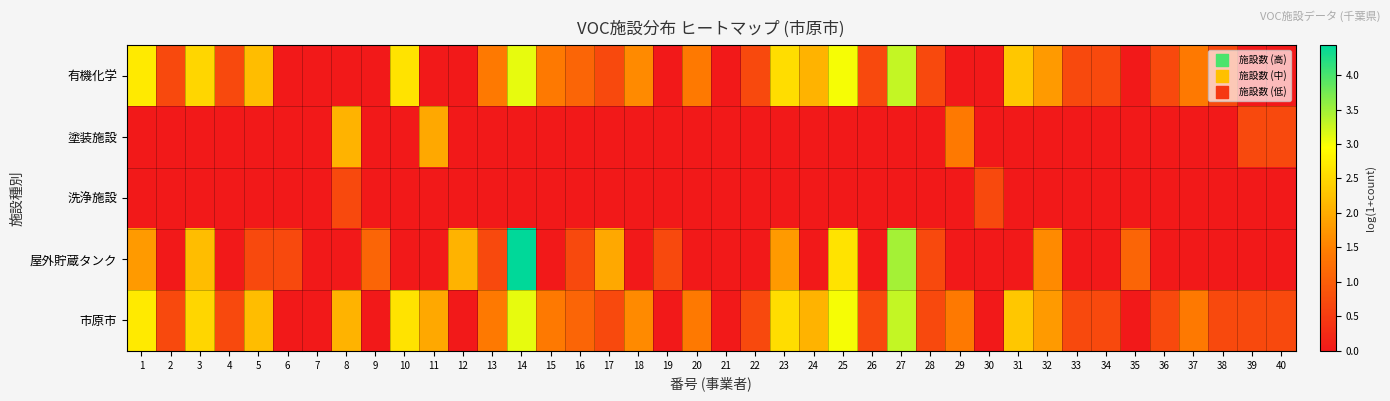

Reading left to right, extract all data points from this chart.

有機化学: 1=2.7	2=0.7	3=2.5	4=0.7	5=2.2	6=0.0	7=0.0	8=0.0	9=0.0	10=2.6	11=0.0	12=0.0	13=1.4	14=3.1	15=1.4	16=1.1	17=0.7	18=1.6	19=0.0	20=1.4	21=0.0	22=0.7	23=2.6	24=2.1	25=3.0	26=0.7	27=3.3	28=0.7	29=0.0	30=0.0	31=2.3	32=1.8	33=0.7	34=0.7	35=0.0	36=0.7	37=1.4	38=0.7	39=0.0	40=0.0
塗装施設: 1=0.0	2=0.0	3=0.0	4=0.0	5=0.0	6=0.0	7=0.0	8=2.1	9=0.0	10=0.0	11=1.9	12=0.0	13=0.0	14=0.0	15=0.0	16=0.0	17=0.0	18=0.0	19=0.0	20=0.0	21=0.0	22=0.0	23=0.0	24=0.0	25=0.0	26=0.0	27=0.0	28=0.0	29=1.4	30=0.0	31=0.0	32=0.0	33=0.0	34=0.0	35=0.0	36=0.0	37=0.0	38=0.0	39=0.7	40=0.7
洗浄施設: 1=0.0	2=0.0	3=0.0	4=0.0	5=0.0	6=0.0	7=0.0	8=0.7	9=0.0	10=0.0	11=0.0	12=0.0	13=0.0	14=0.0	15=0.0	16=0.0	17=0.0	18=0.0	19=0.0	20=0.0	21=0.0	22=0.0	23=0.0	24=0.0	25=0.0	26=0.0	27=0.0	28=0.0	29=0.0	30=0.7	31=0.0	32=0.0	33=0.0	34=0.0	35=0.0	36=0.0	37=0.0	38=0.0	39=0.0	40=0.0
屋外貯蔵タンク: 1=1.8	2=0.0	3=2.2	4=0.0	5=0.7	6=0.7	7=0.0	8=0.0	9=1.1	10=0.0	11=0.0	12=2.1	13=0.7	14=4.4	15=0.0	16=0.7	17=1.9	18=0.0	19=0.7	20=0.0	21=0.0	22=0.0	23=1.8	24=0.0	25=2.6	26=0.0	27=3.5	28=0.7	29=0.0	30=0.0	31=0.0	32=1.6	33=0.0	34=0.0	35=1.1	36=0.0	37=0.0	38=0.0	39=0.0	40=0.0
市原市: 1=2.7	2=0.7	3=2.5	4=0.7	5=2.2	6=0.0	7=0.0	8=2.1	9=0.0	10=2.6	11=1.9	12=0.0	13=1.4	14=3.1	15=1.4	16=1.1	17=0.7	18=1.6	19=0.0	20=1.4	21=0.0	22=0.7	23=2.6	24=2.1	25=3.0	26=0.7	27=3.3	28=0.7	29=1.4	30=0.0	31=2.3	32=1.8	33=0.7	34=0.7	35=0.0	36=0.7	37=1.4	38=0.7	39=0.7	40=0.7